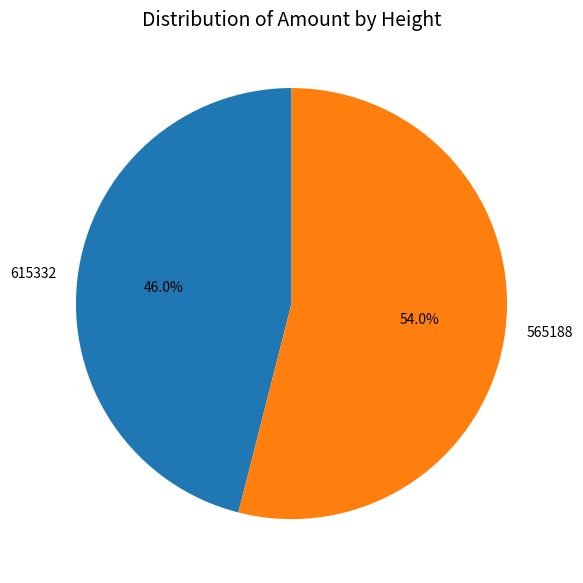

What percentage is NOT represented by 565188?

46.0%